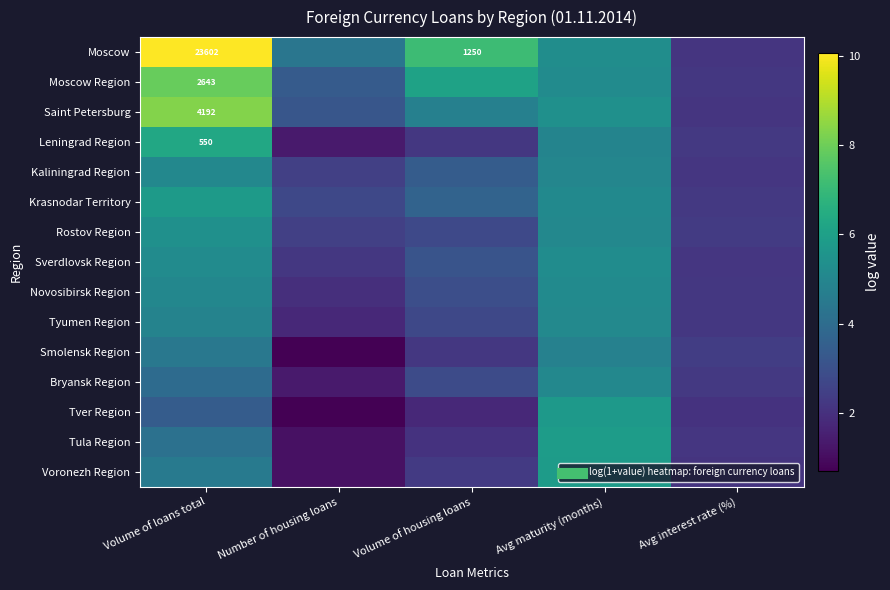

True or false: Moscow has a value of 10.1 at Volume of loans total.

True